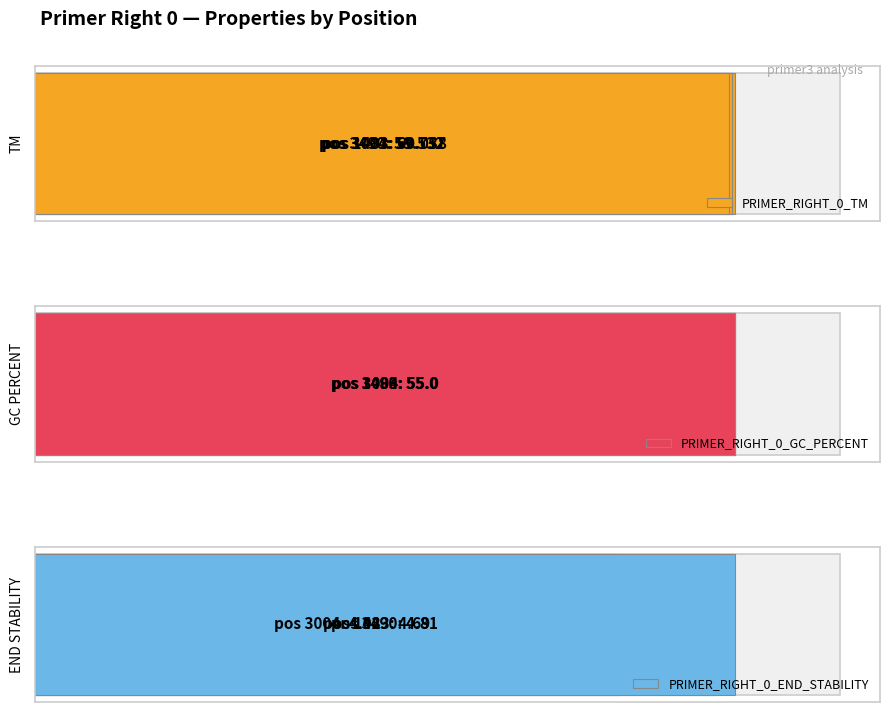

What is the greatest value displayed?

60.0